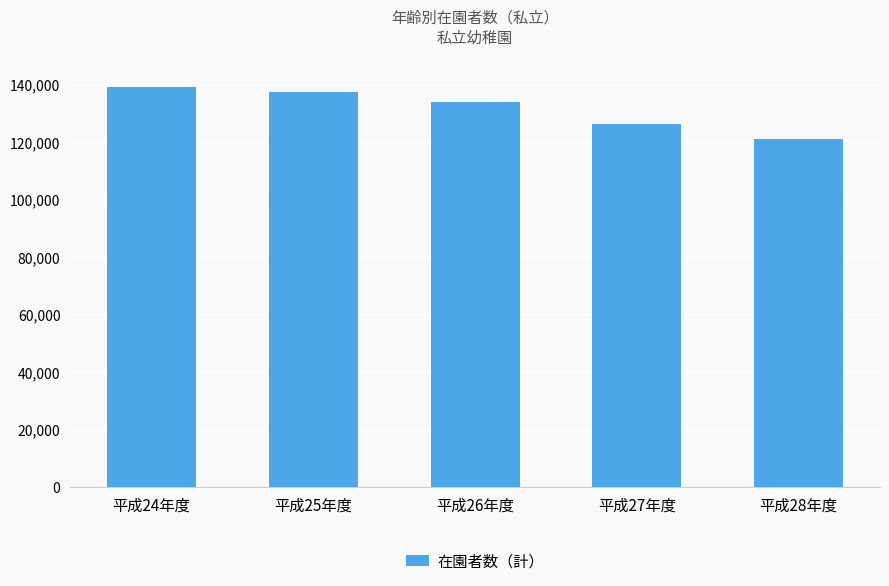

The value at 平成26年度 is 134125. True or false?

True